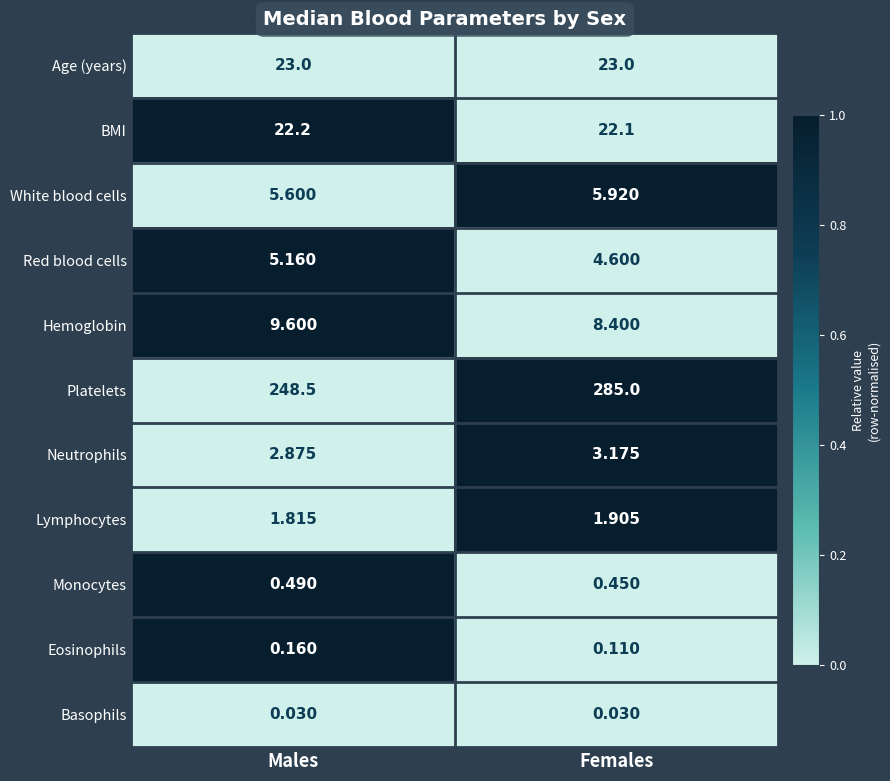

Which series changed the most between Males and Females?

Platelets